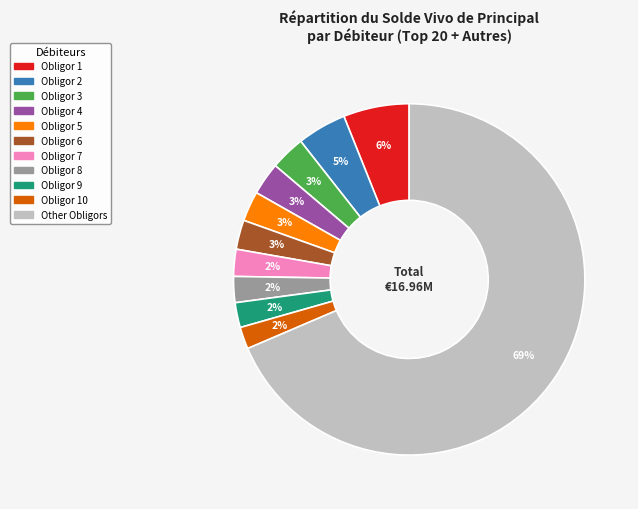

Is there a majority slice in this chart?

Yes